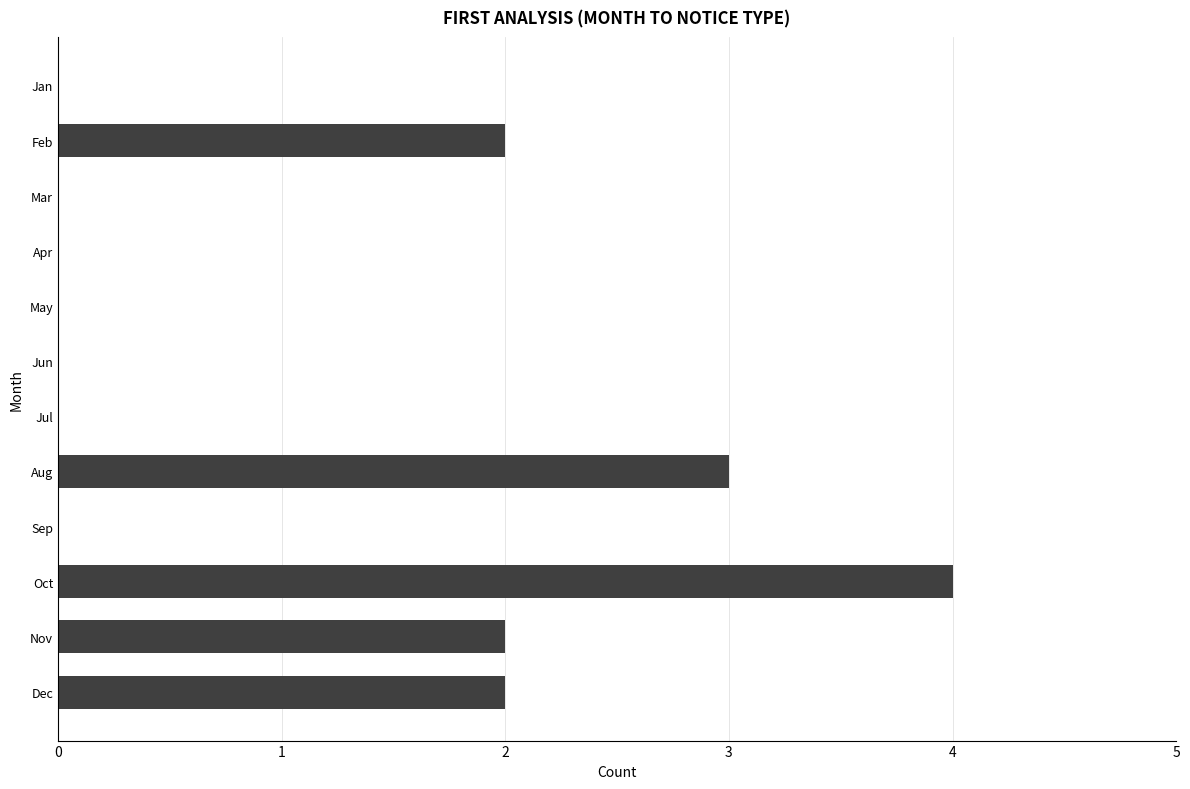

The chart shows a value of 2 at Jun. True or false?

False